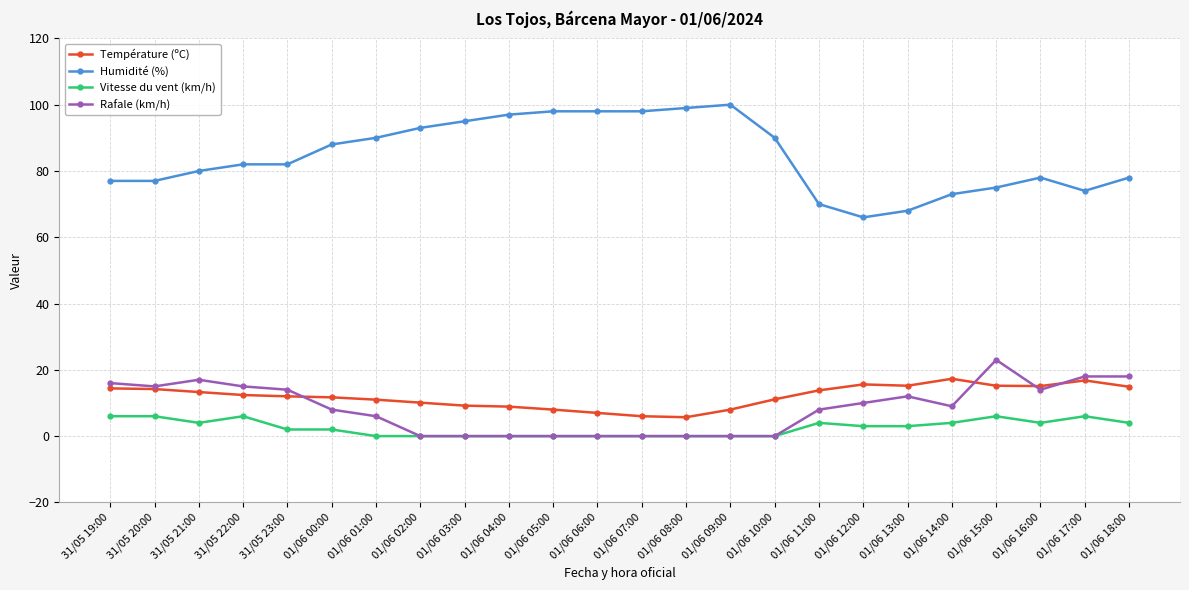

How many series are shown in this chart?

4